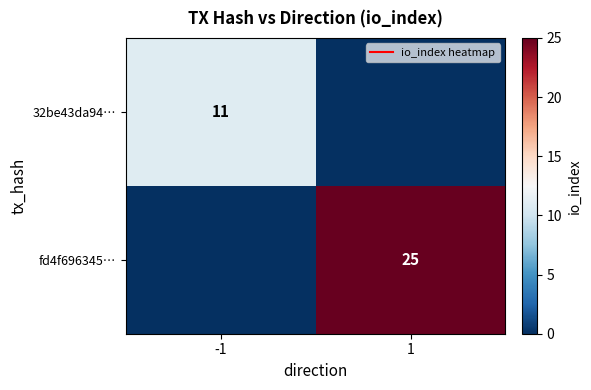

Which category has the lowest value in the 32be43da94… series?

1